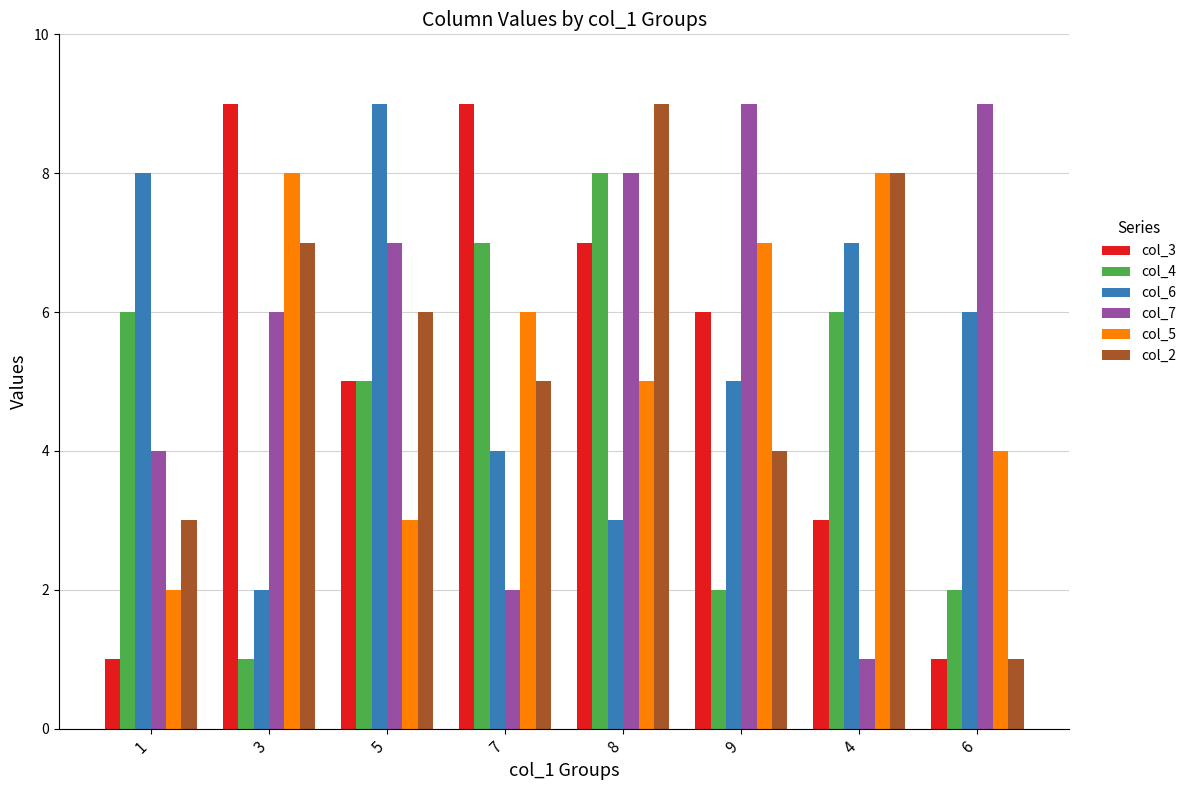

How many bars are there in each group?

6